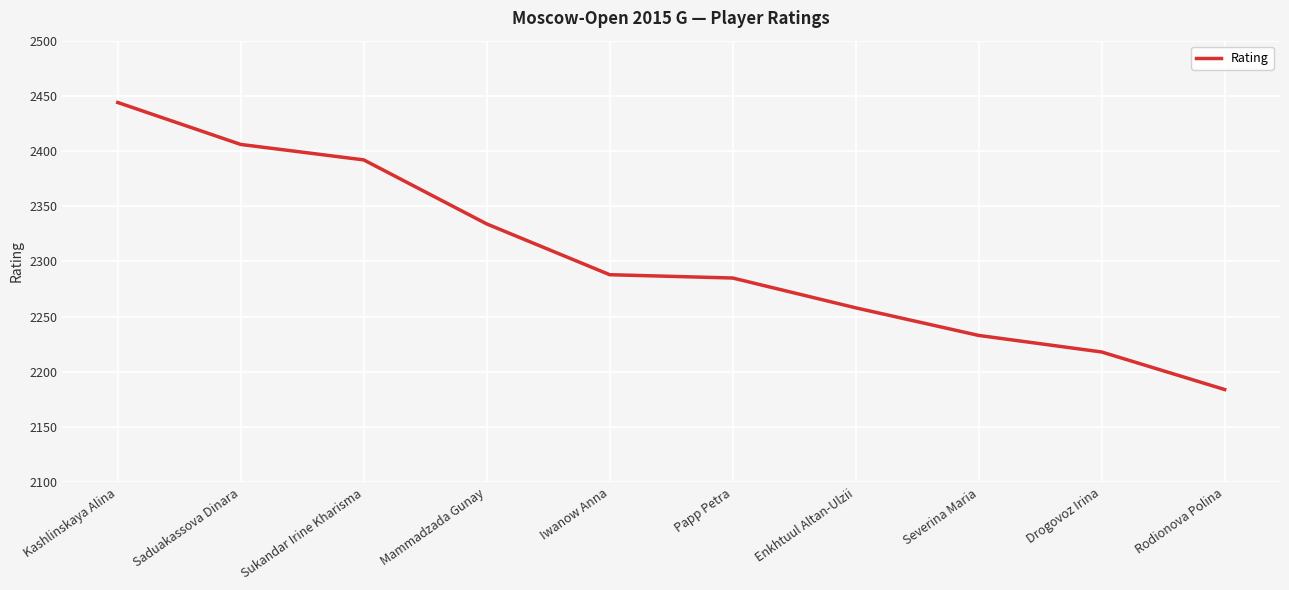

How many lines are shown in the chart?

1